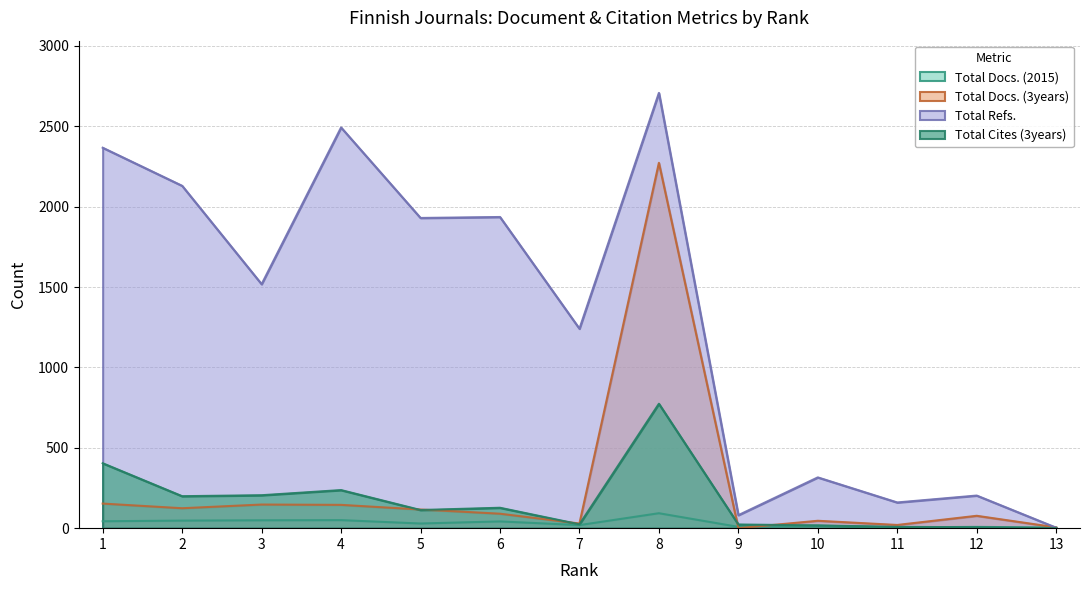

At how many categories does at least one series exceed 2542?

1